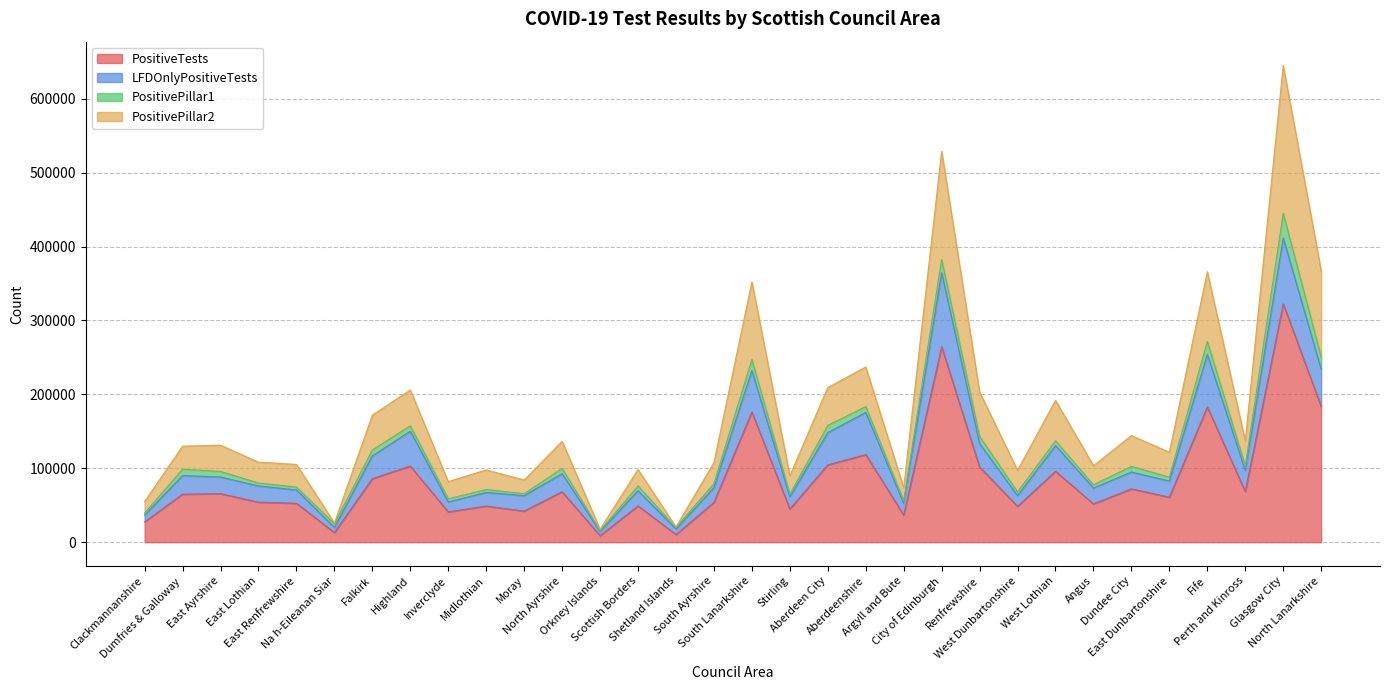

What is the highest value of the PositiveTests series?

322457